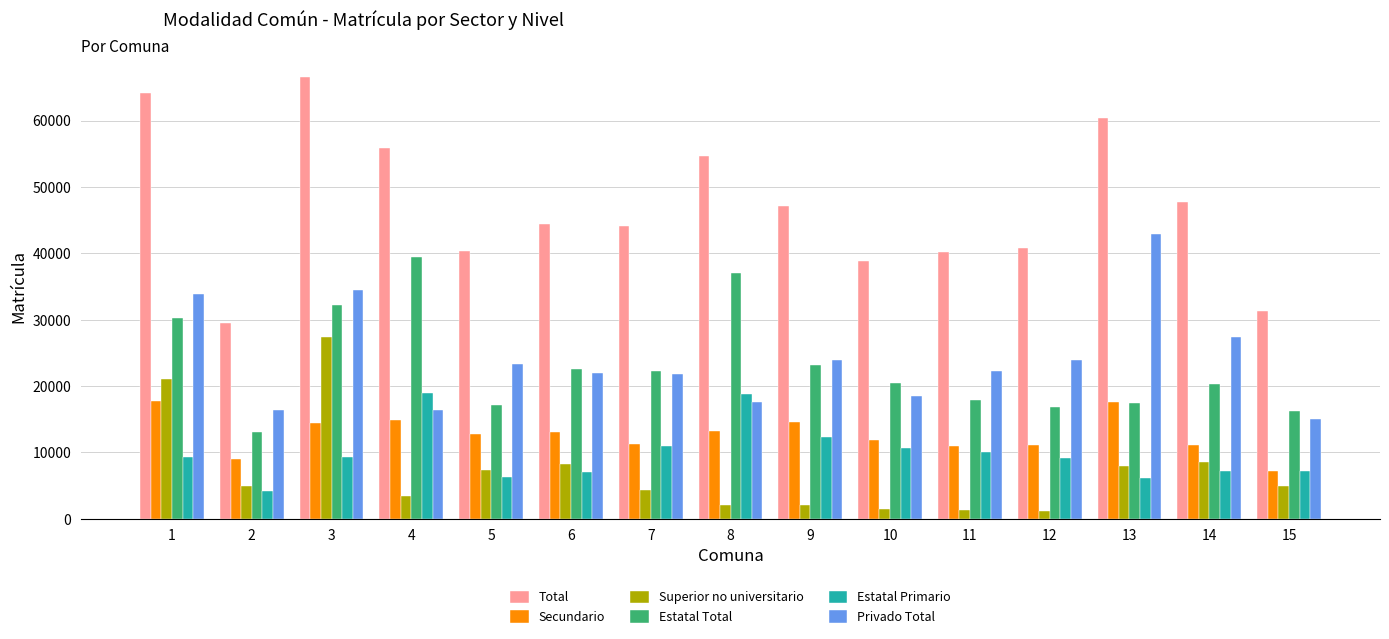

Is it true that Superior no universitario equals 13474 at 13?

False